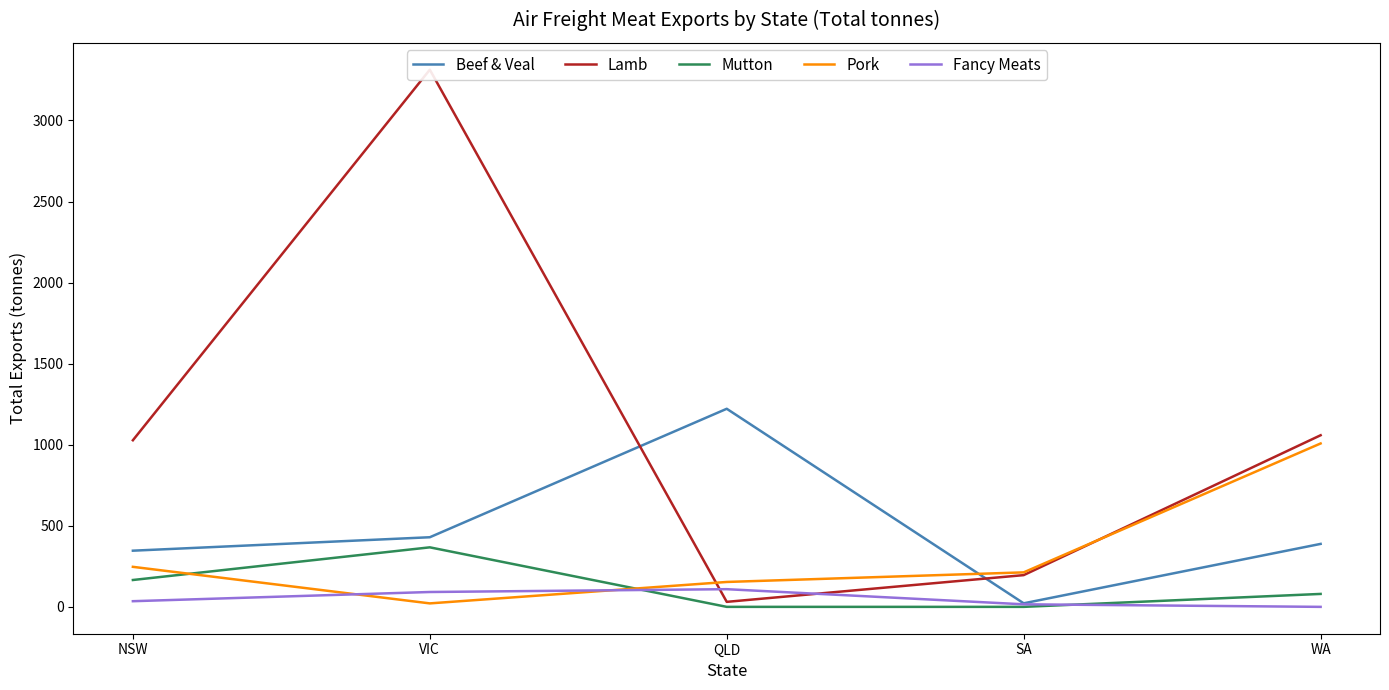

Which label corresponds to the largest value in the chart?

VIC